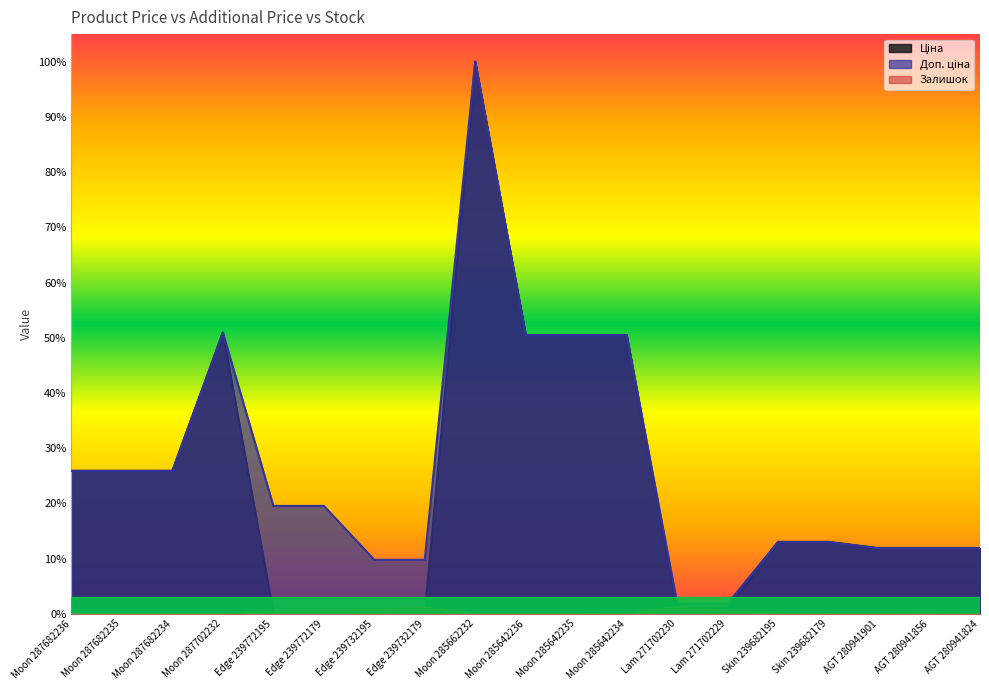

At how many categories does at least one series exceed 0?

19